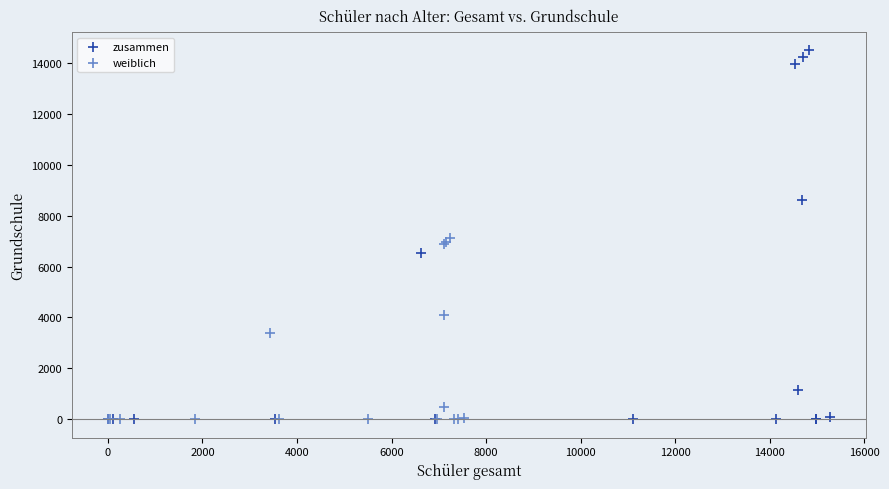

Which series contains the highest Y value?

zusammen